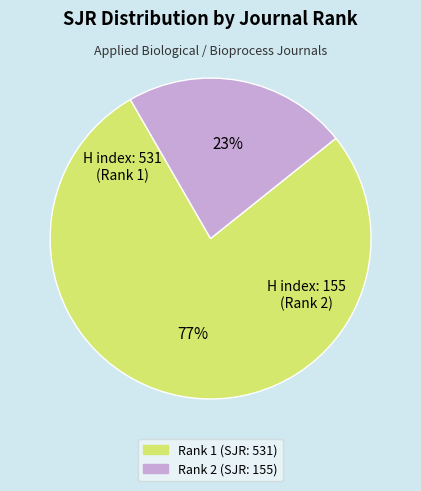

To the nearest percent, what portion does Rank 2 (SJR: 155) represent?

23%